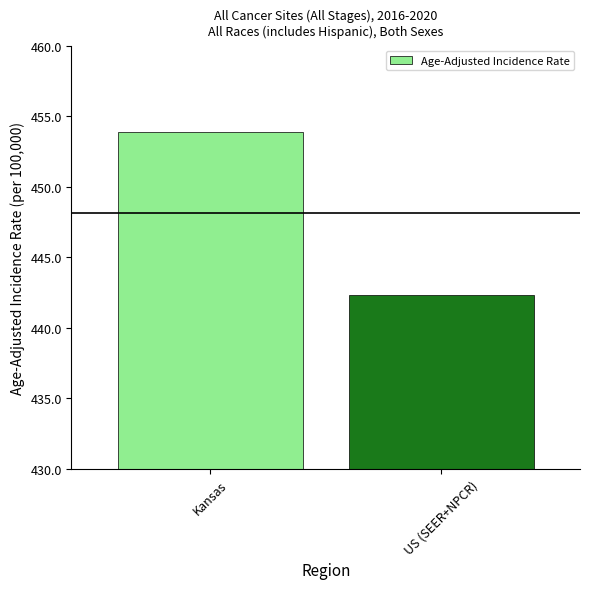

List the labels in order of value, largest first.

Kansas, US (SEER+NPCR)